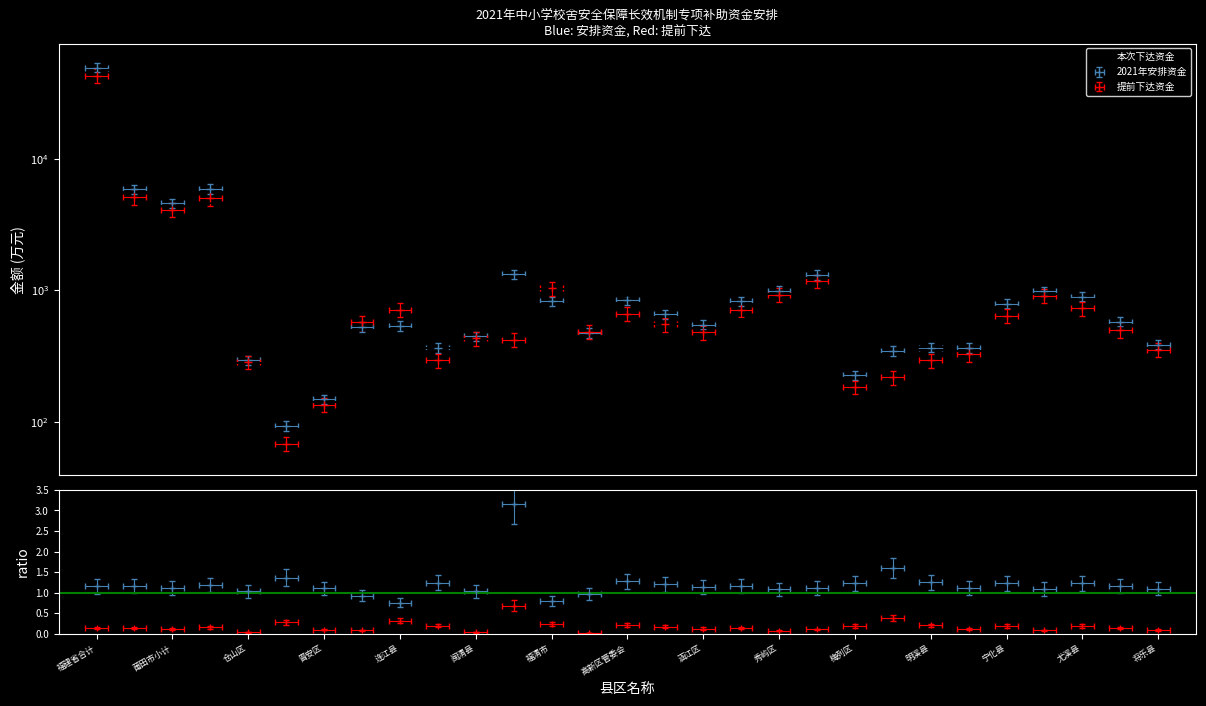

How many points are higher than both their immediate neighbors (excluding endpoints)?

10